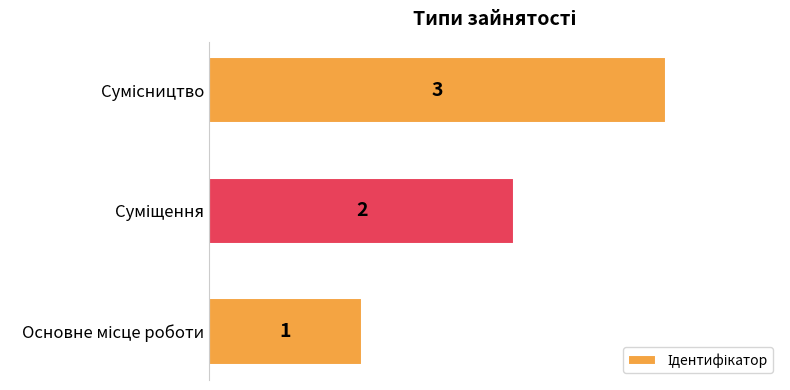

Count the values in the range 1 to 3.

3